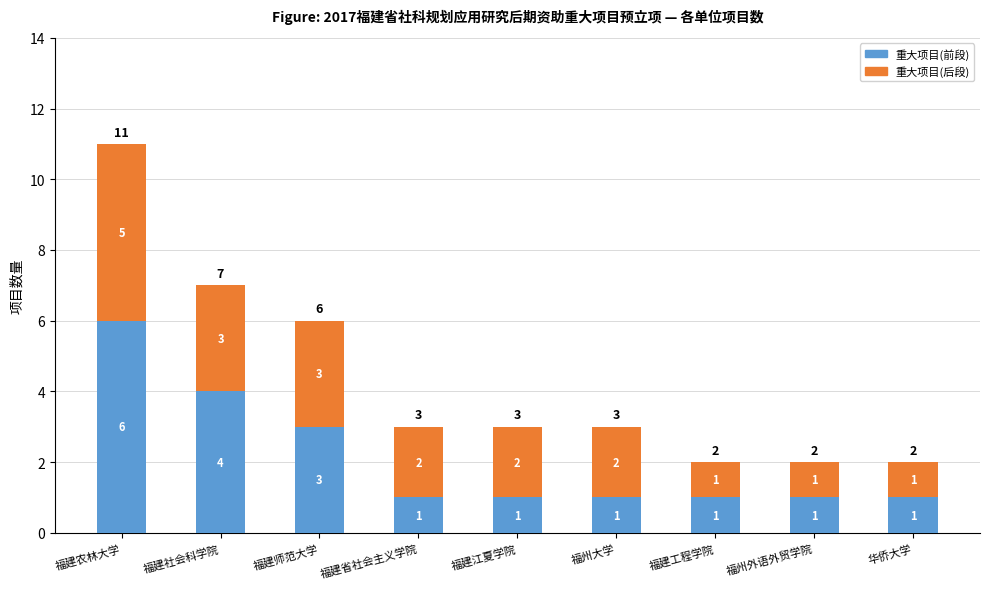

Reading left to right, transcribe the values for 重大项目(前段).

6	4	3	1	1	1	1	1	1